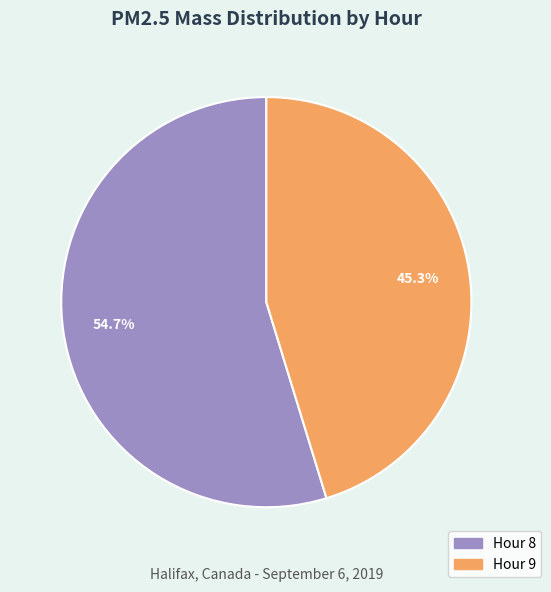

Is there any slice that represents more than half of the pie?

Yes